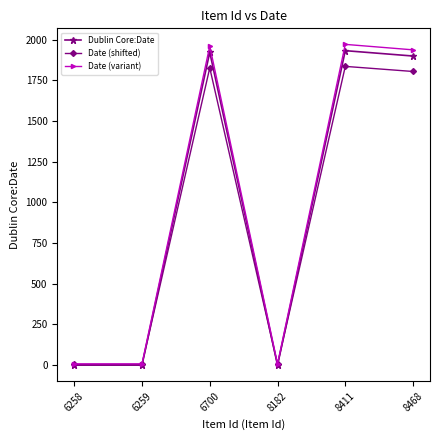

The Date (variant) series shows 8.0 at 6258. True or false?

True